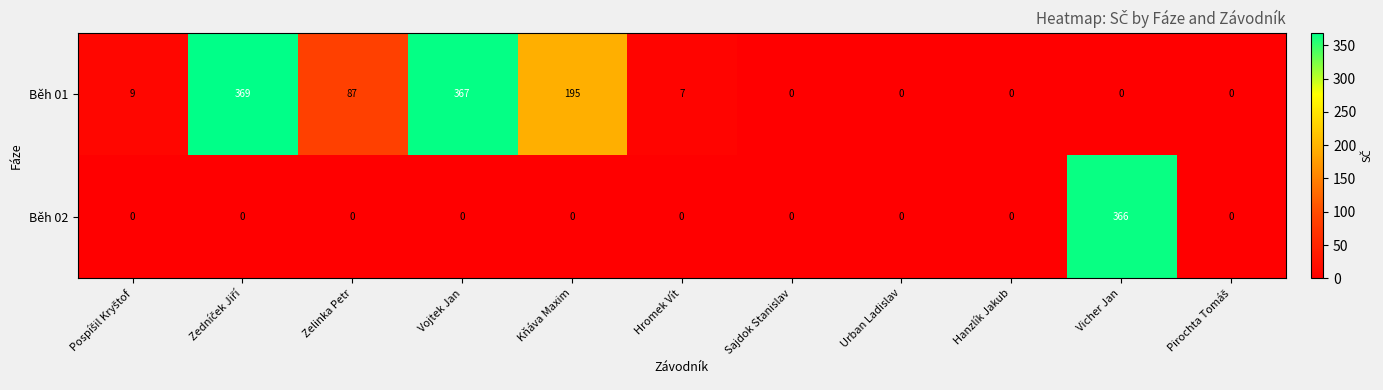

True or false: Běh 01 has a value of 0 at Urban Ladislav.

True